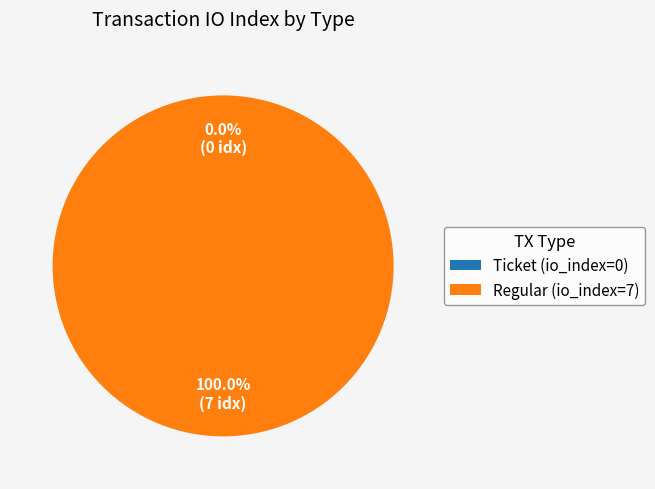

What is the change in value from tx_type: Ticket (index 0) to tx_type: Regular (index 7)?

+7